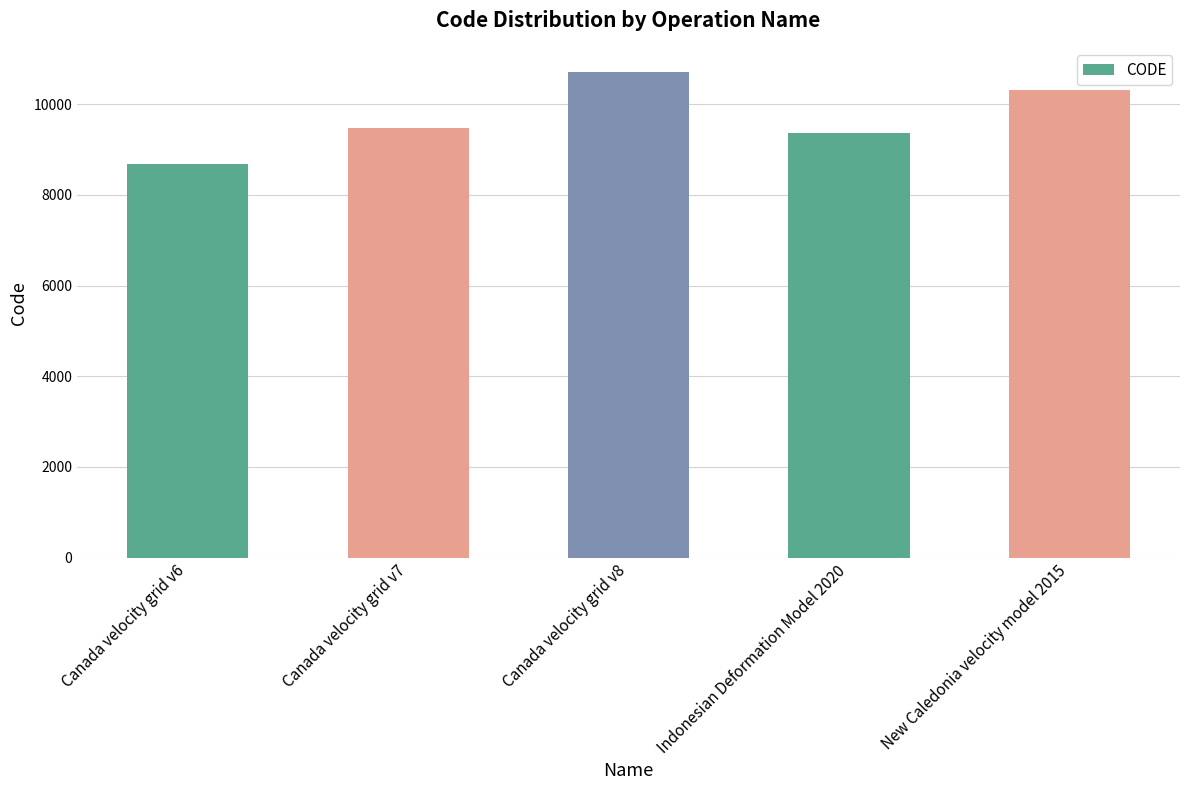

What is the difference between the maximum and minimum values?

2031